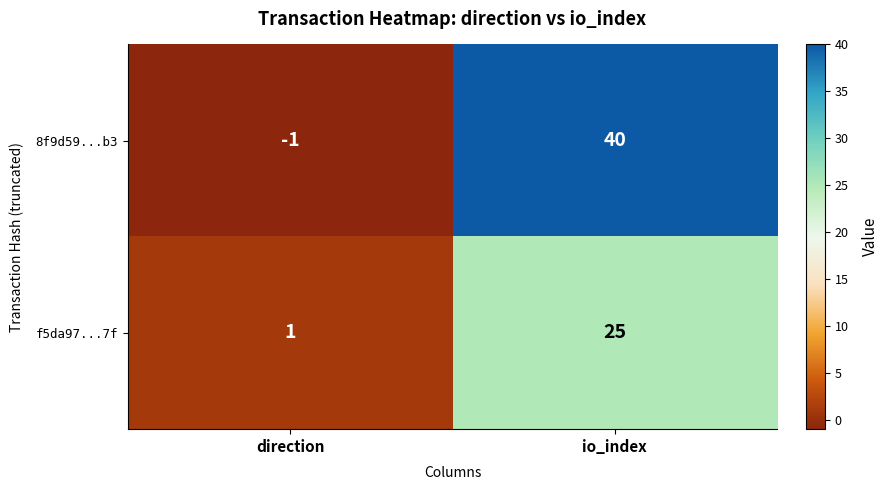

What is the sum of the 8f9d59...b3 values at direction and io_index?

39